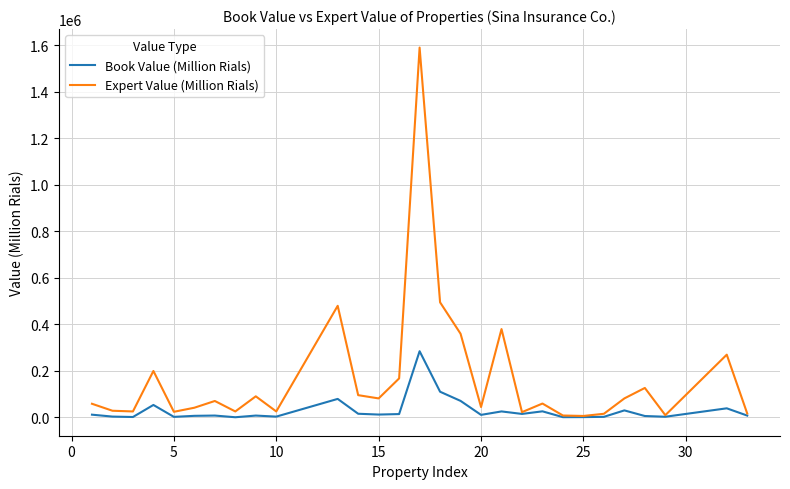

Which series has the largest total across all categories?

Expert Value (Million Rials)